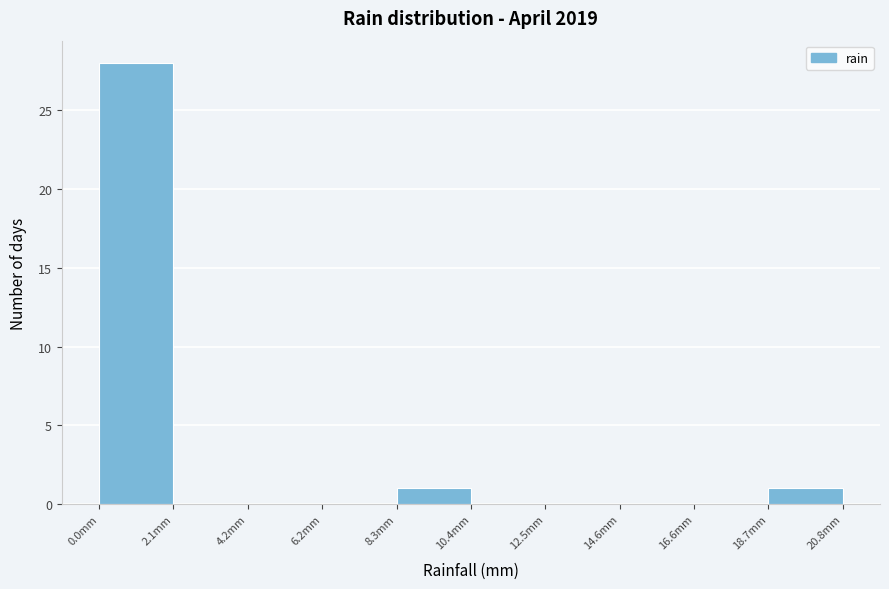

Reading left to right, transcribe this chart: for each bar, give the range it covers on the x-axis and its height. Neither the bar edges nor the heights are printed on the chart, so give them approximately, as read against the axes.

0.0 to 2.0: 28
2.0 to 4.0: 0
4.0 to 6.0: 0
6.0 to 8.5: 0
8.5 to 10.5: 1
10.5 to 12.5: 0
12.5 to 14.5: 0
14.5 to 16.5: 0
16.5 to 18.5: 0
18.5 to 21.0: 1